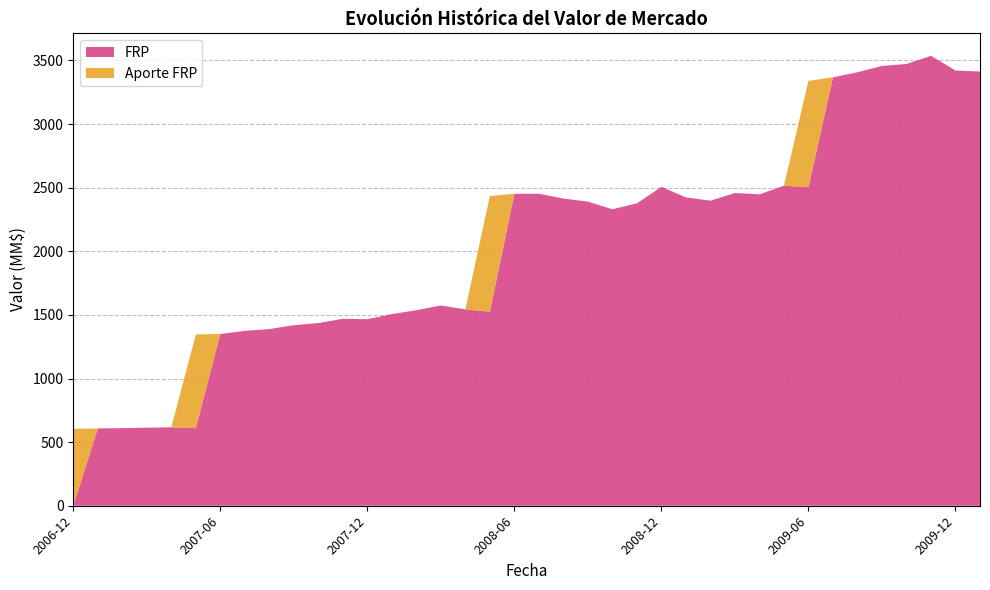

What is the total value across all series at 2009-12?

3420.8